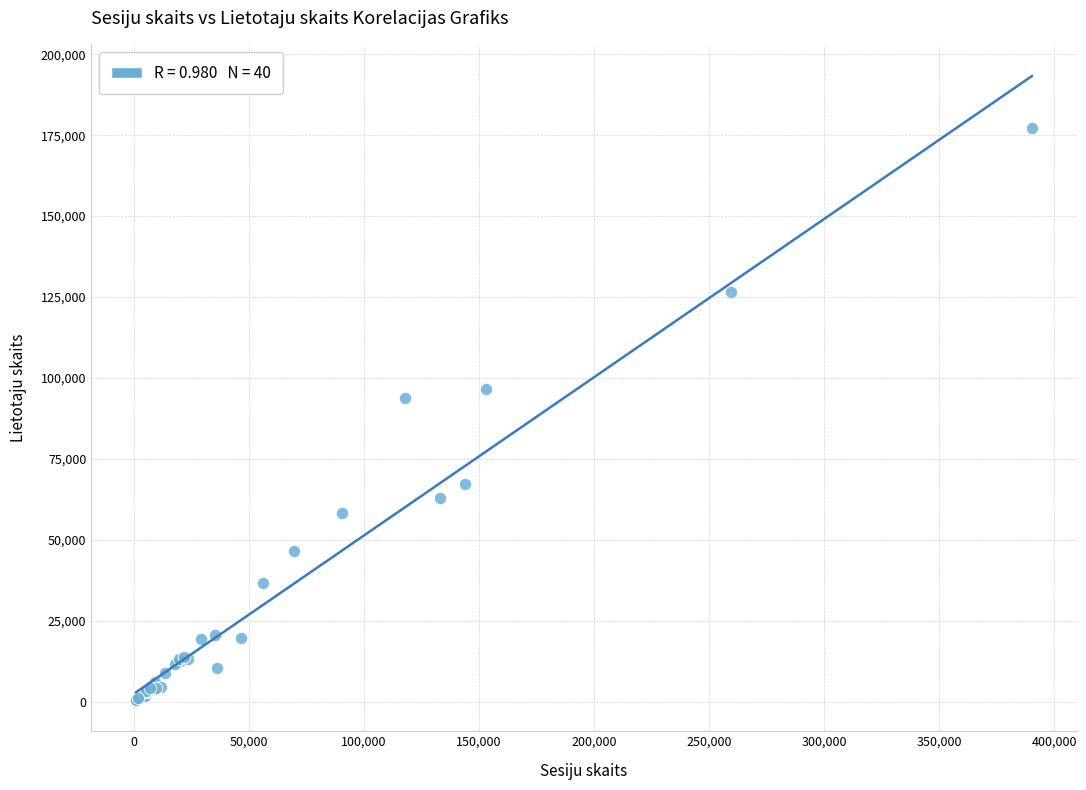

What Y value in the scatter plot is closest to 88962?

93783